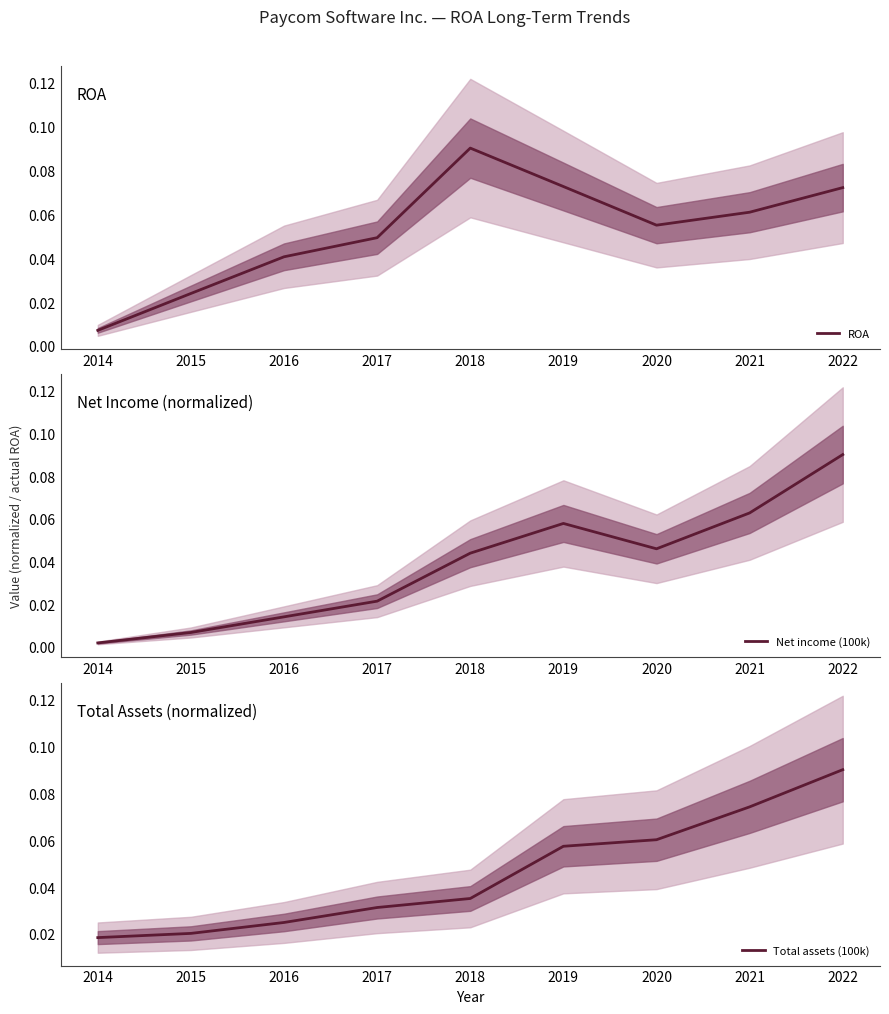

What is the total value across all series at 2016?

0.1